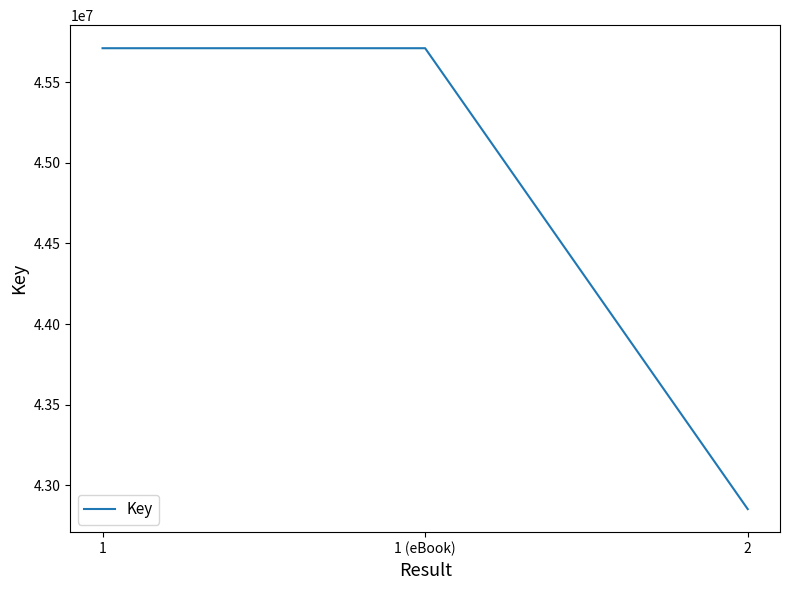

The value at 2 is 21719722. True or false?

False